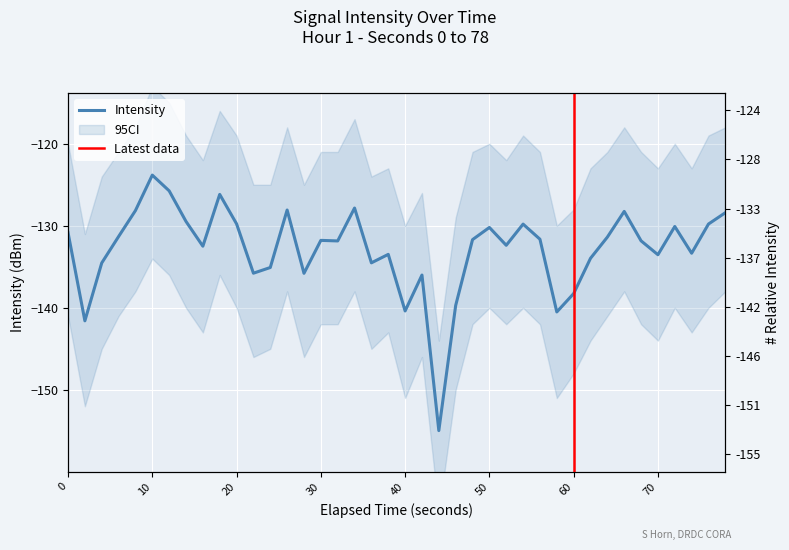

How many interior local peaks (higher than both neighbors) does the data have?

11